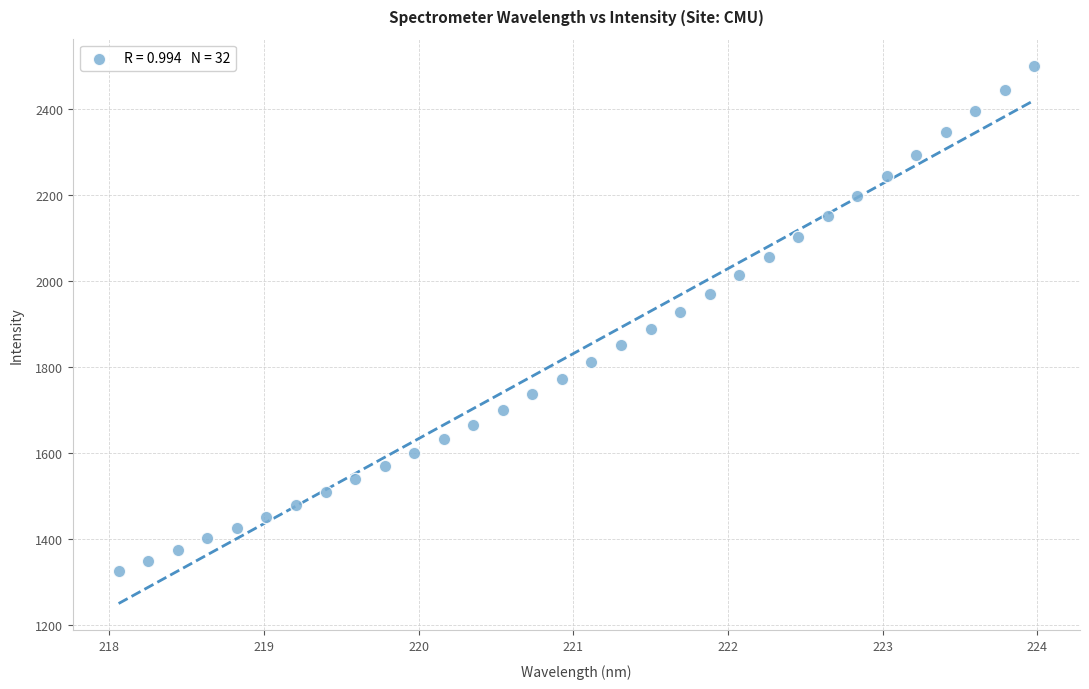

What is the range of X values (max minus min)?

5.9